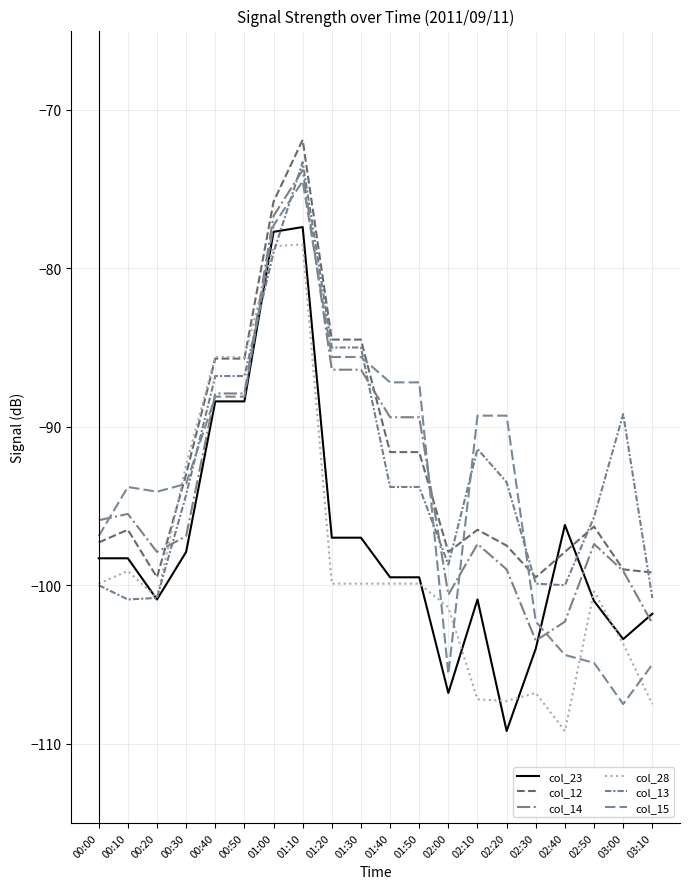

What is the minimum value for col_28?

-109.2